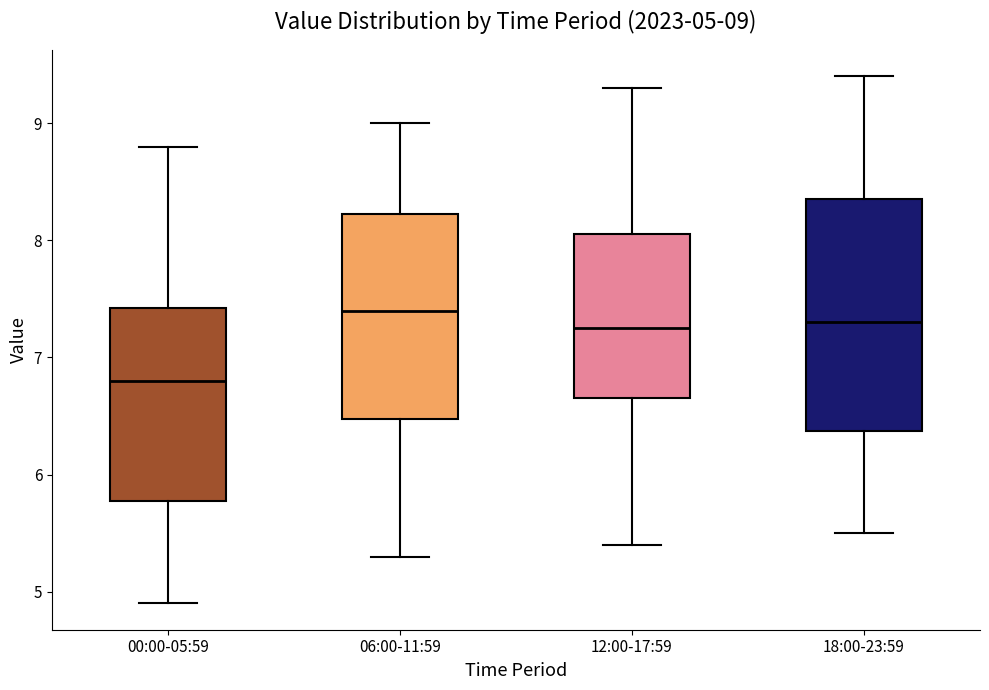

Which box is the tallest, from its lower edge to its upper edge?

18:00-23:59